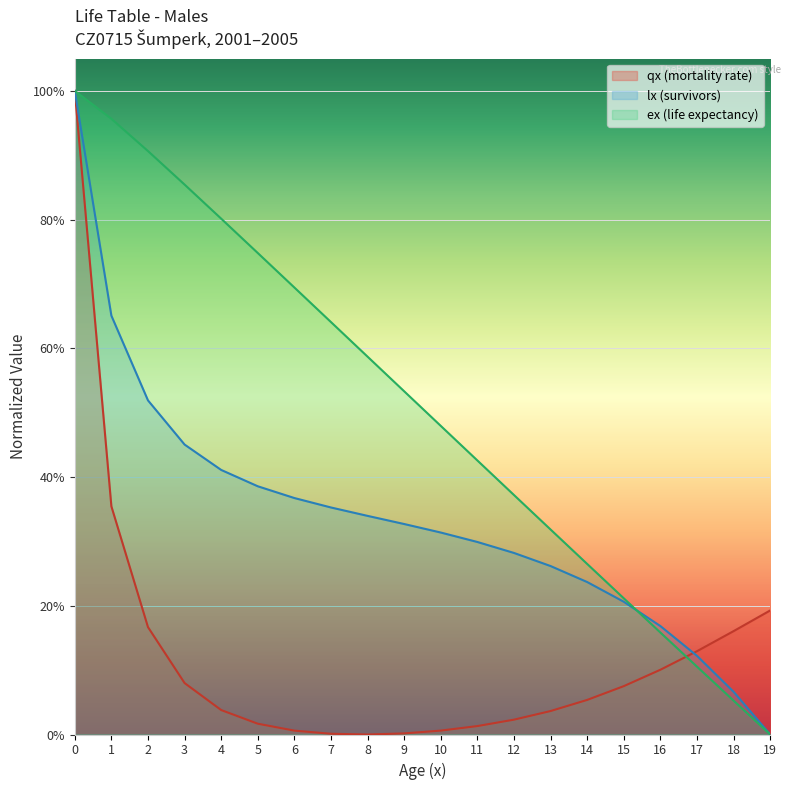

True or false: qx has a value of 0.0 at 14.

False